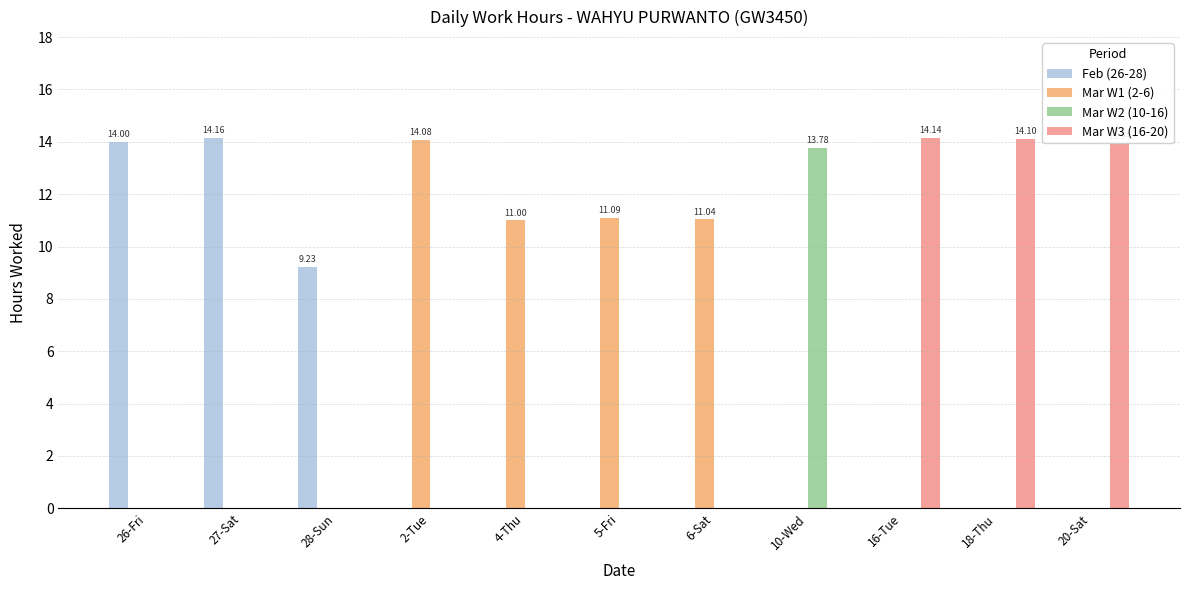

At which label is Mar W1 (2-6) closest to 7?

4-Thu